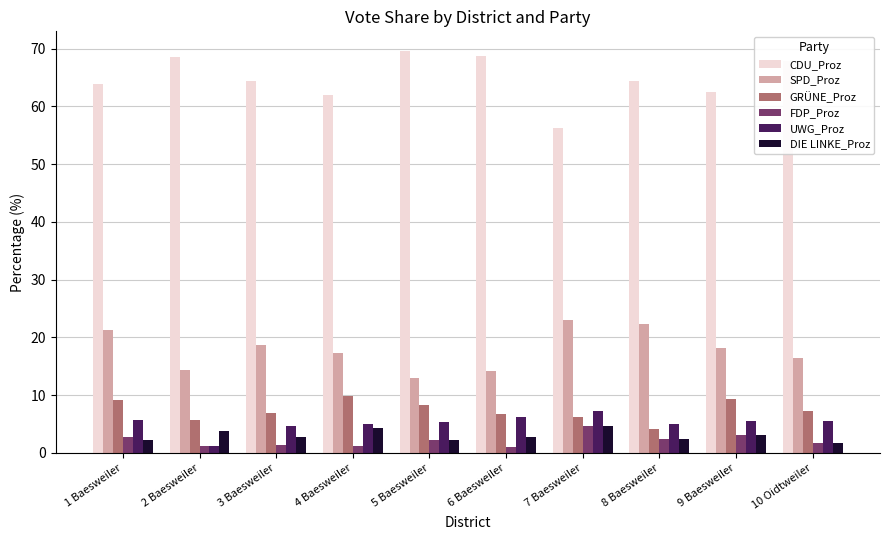

What is the difference between the highest and lowest values at 2 Baesweiler?

67.3